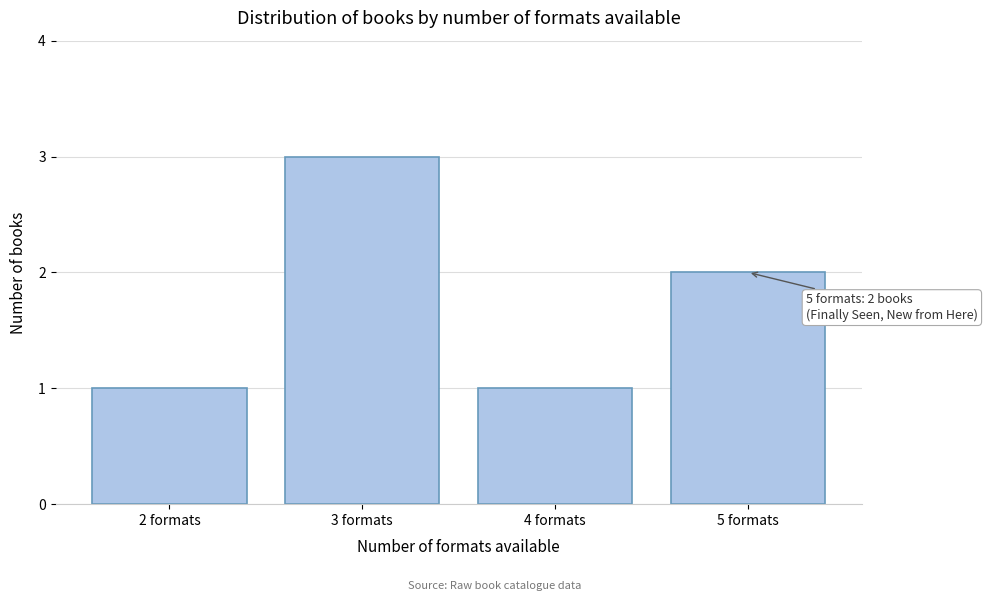

Reading right to left, what are all the values shown in this chart?

2	1	3	1